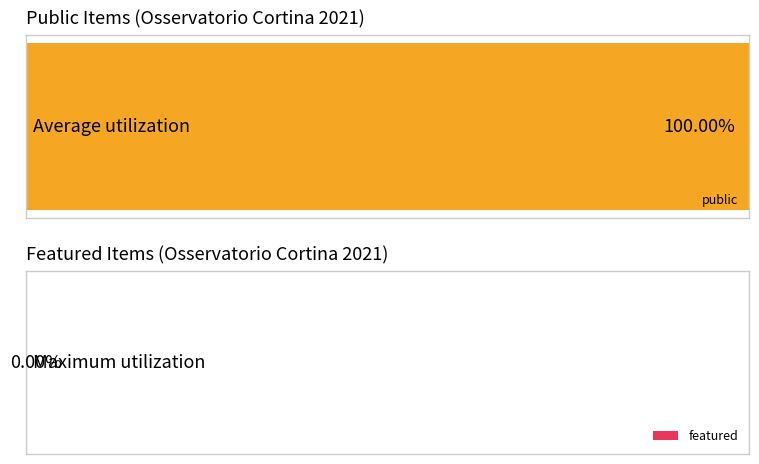

At Sportsculture_031, list the series in order from smallest to largest.

featured, public